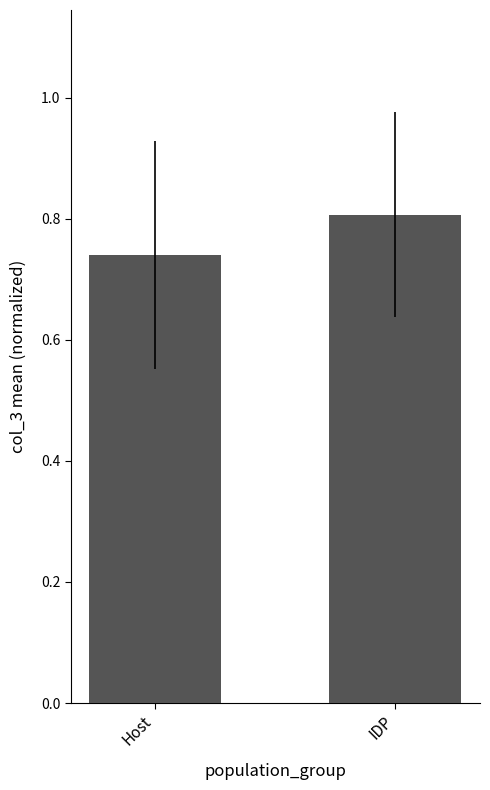

Count the values in the range 0 to 1.

2